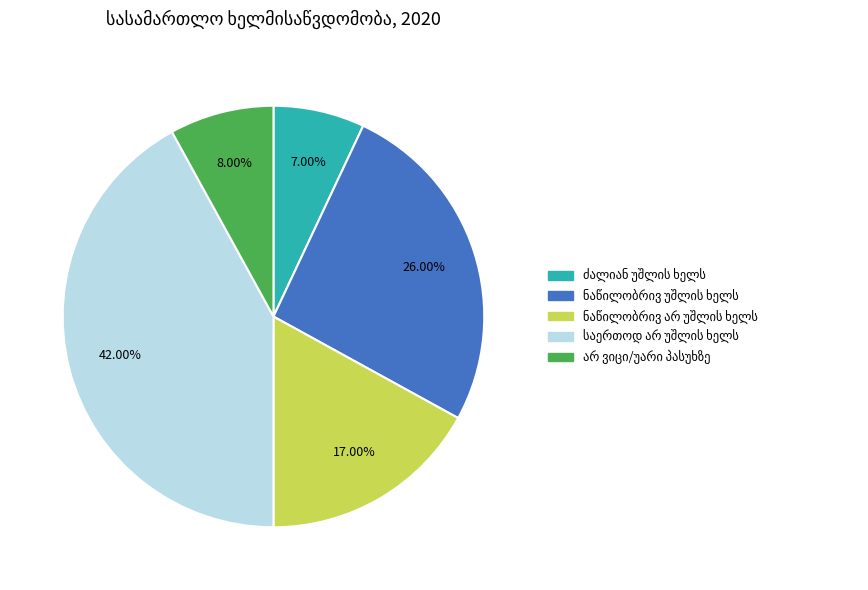

Is there a majority slice in this chart?

No